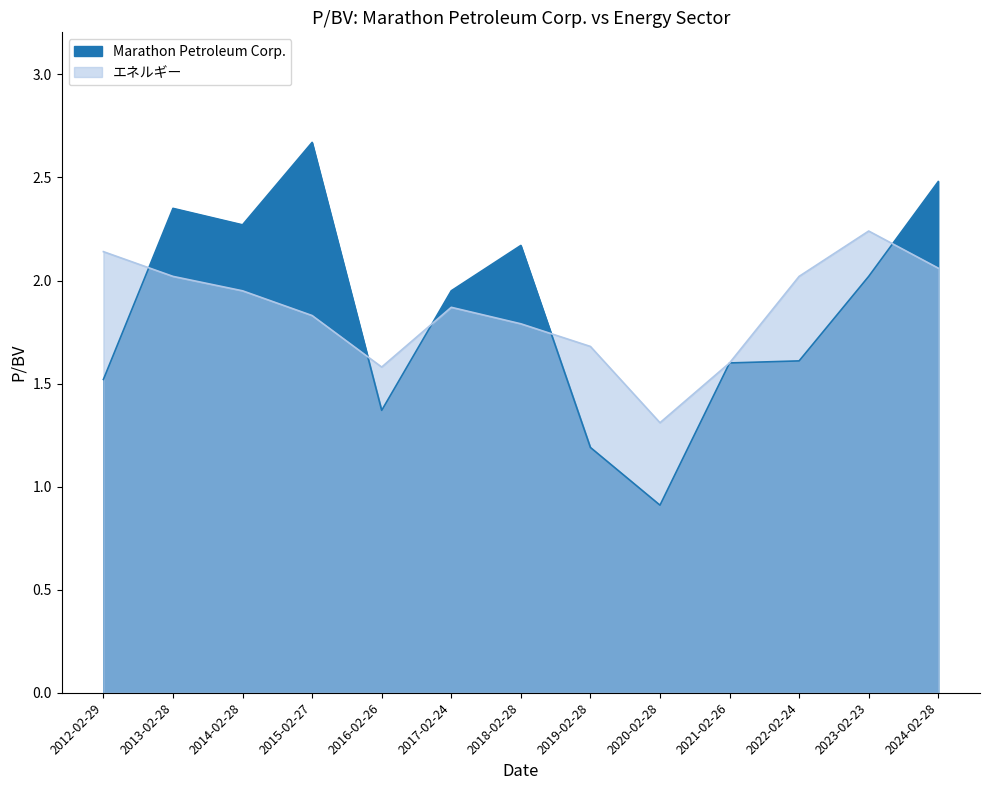

What is the total value across all series at 2017-02-24?

3.8